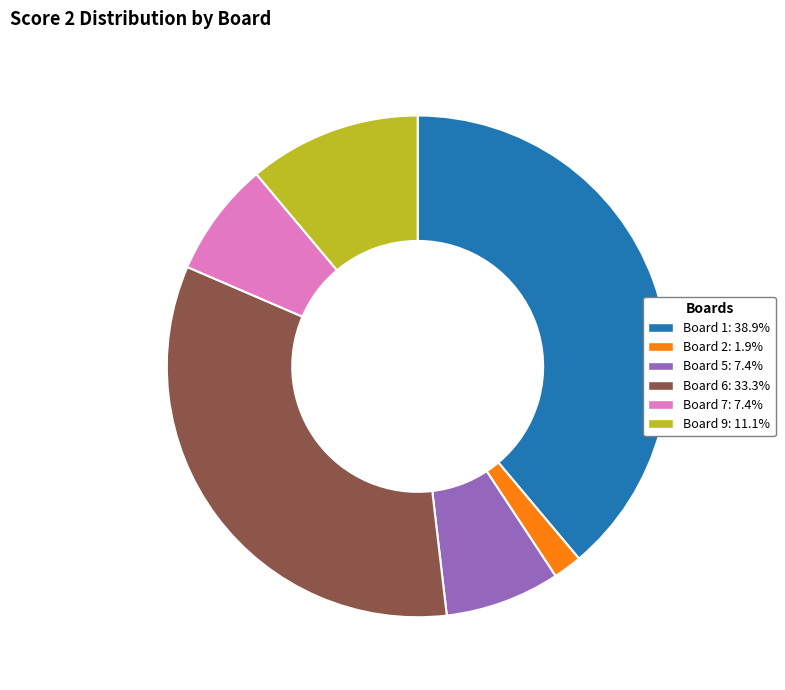

Does any single category account for the majority?

No